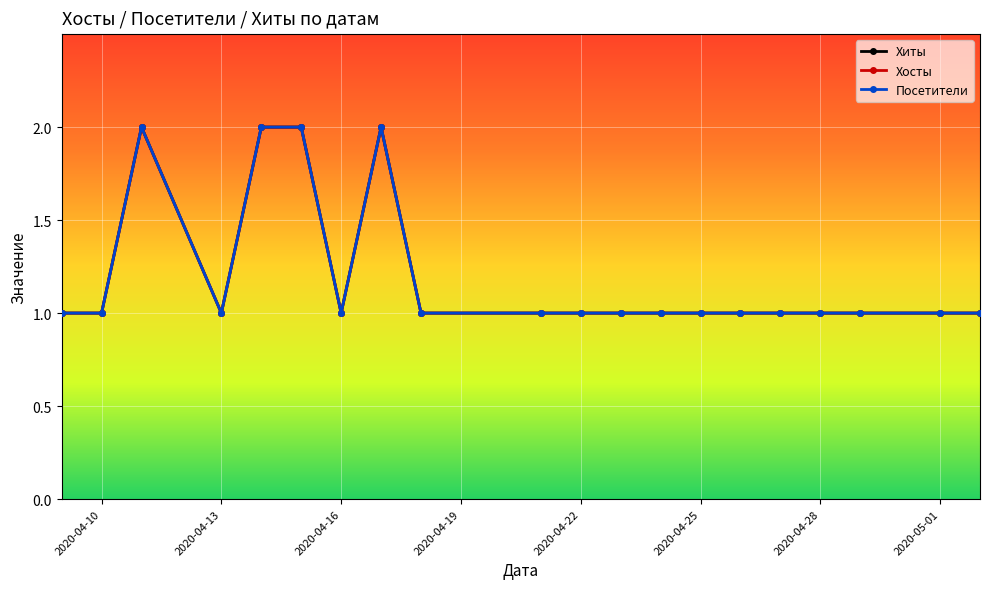

How many categories are shown in the chart?

20